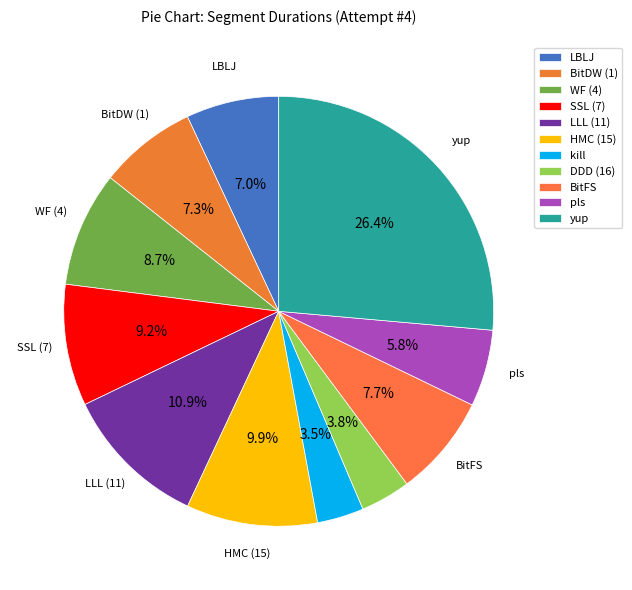

Which slice is the smallest?

kill